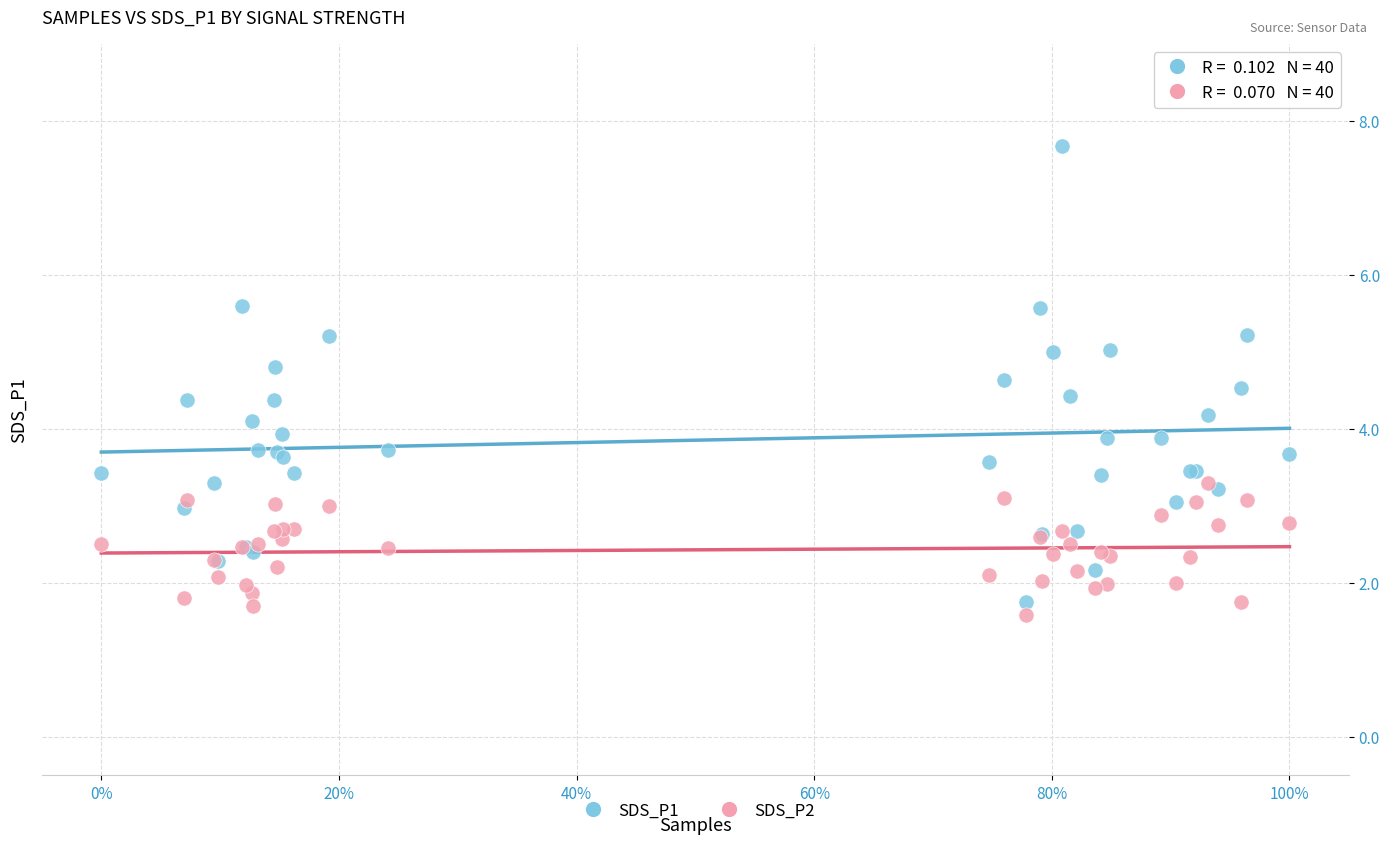

Which series reaches the maximum Y coordinate?

SDS_P1